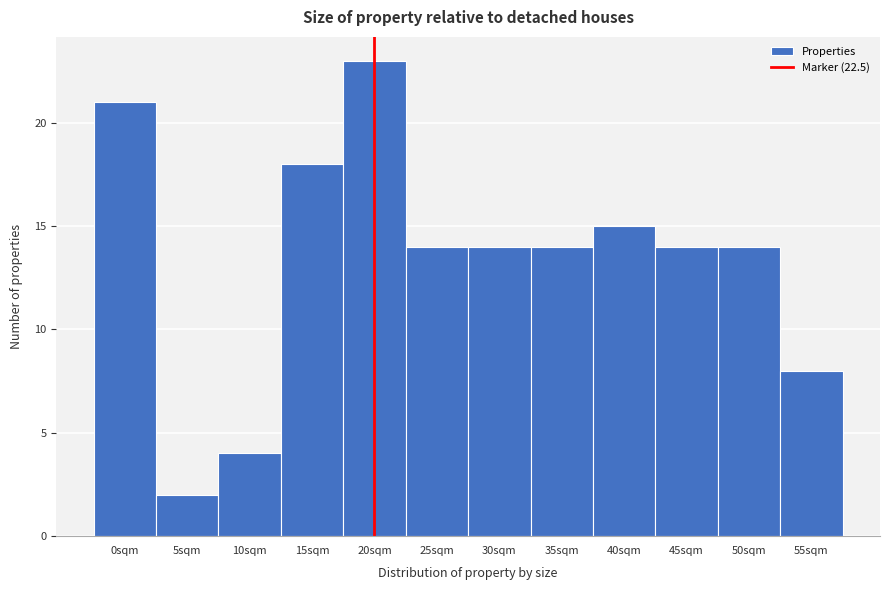

Reading left to right, extract all data points from this chart.

21	2	4	18	23	14	14	14	15	14	14	8